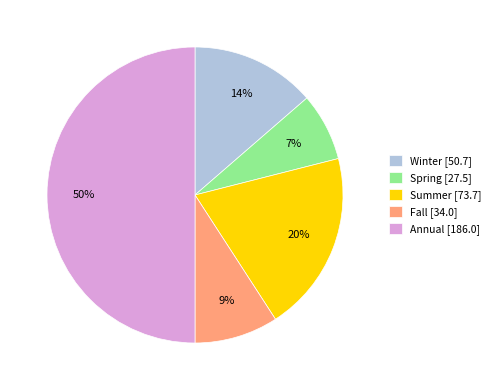

Which category has the smallest portion of the pie?

Spring